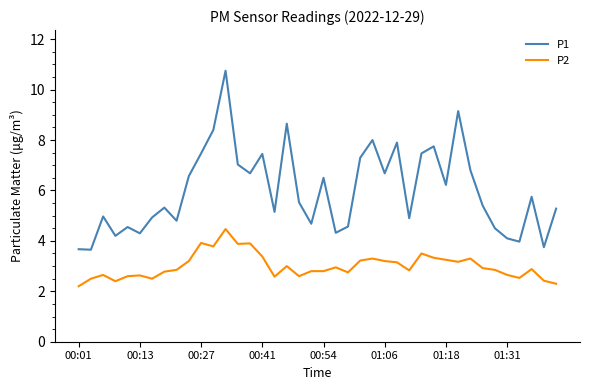

What is the maximum value shown in the chart?

10.8